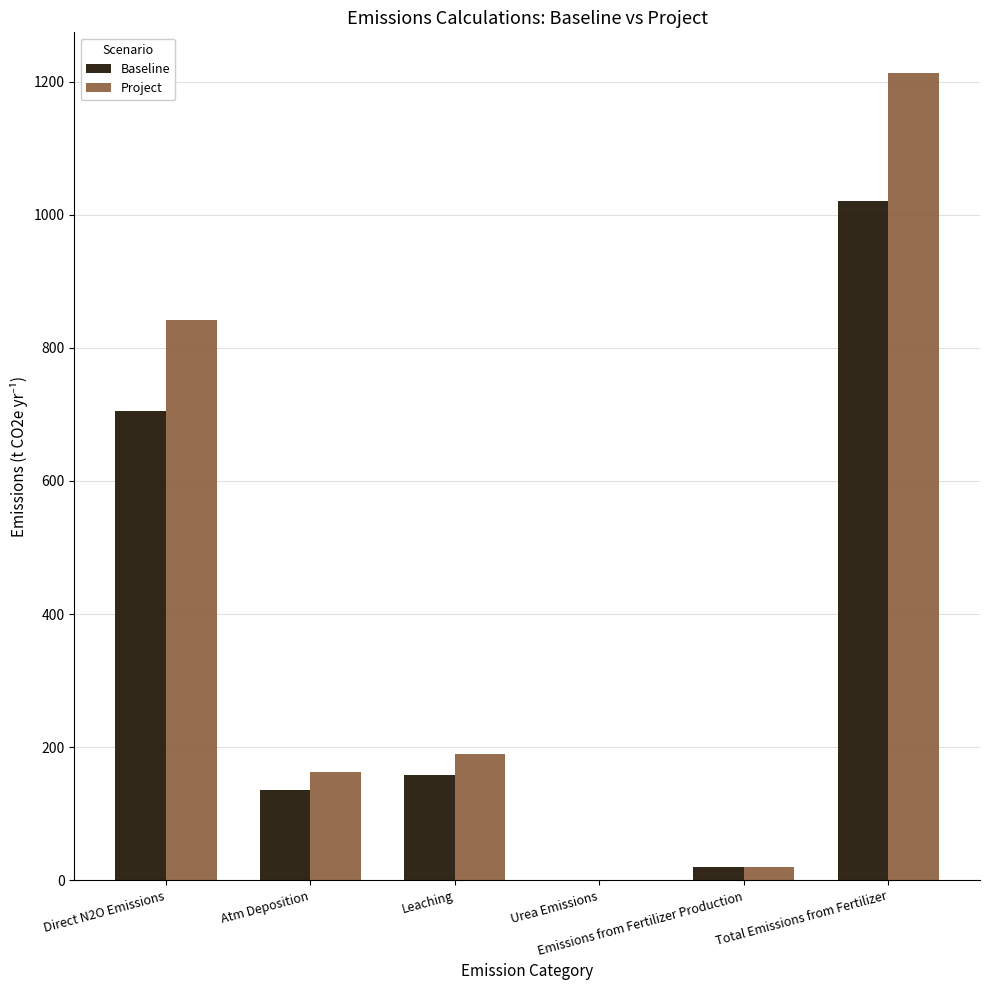

What is the sum of all Project values?

2426.5